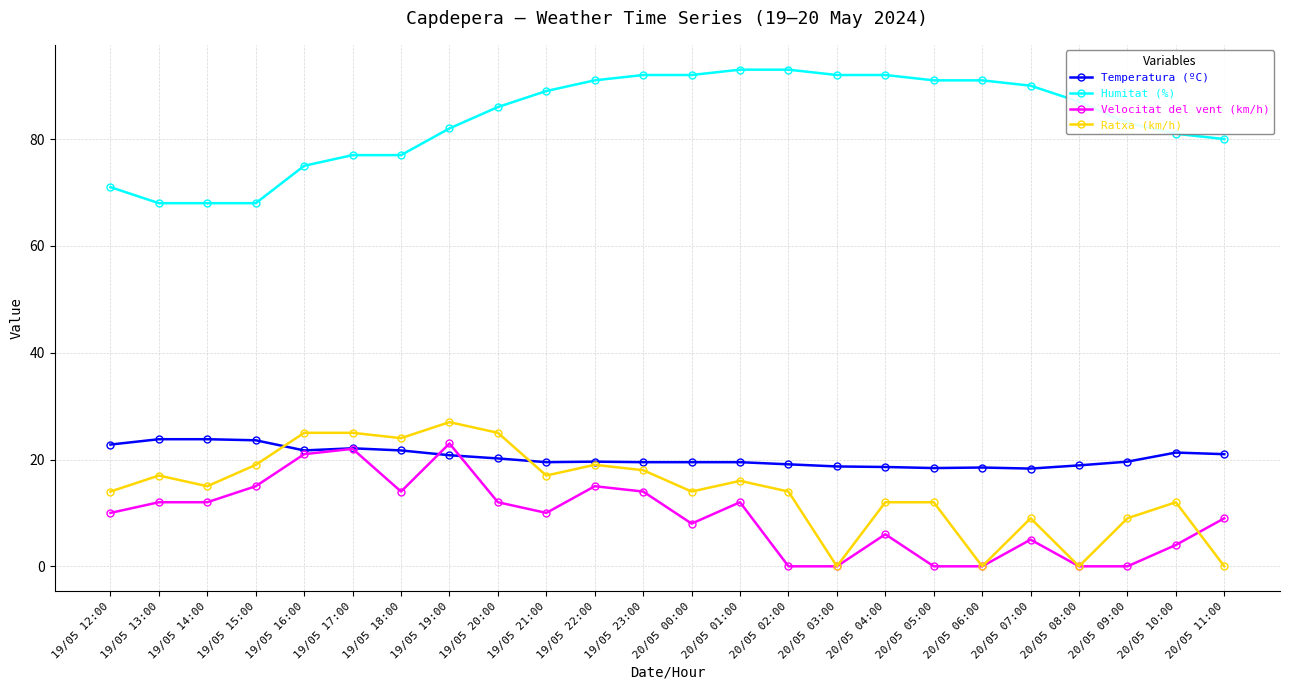

True or false: Ratxa (km/h) has a value of 25.0 at 19/05 17:00.

True